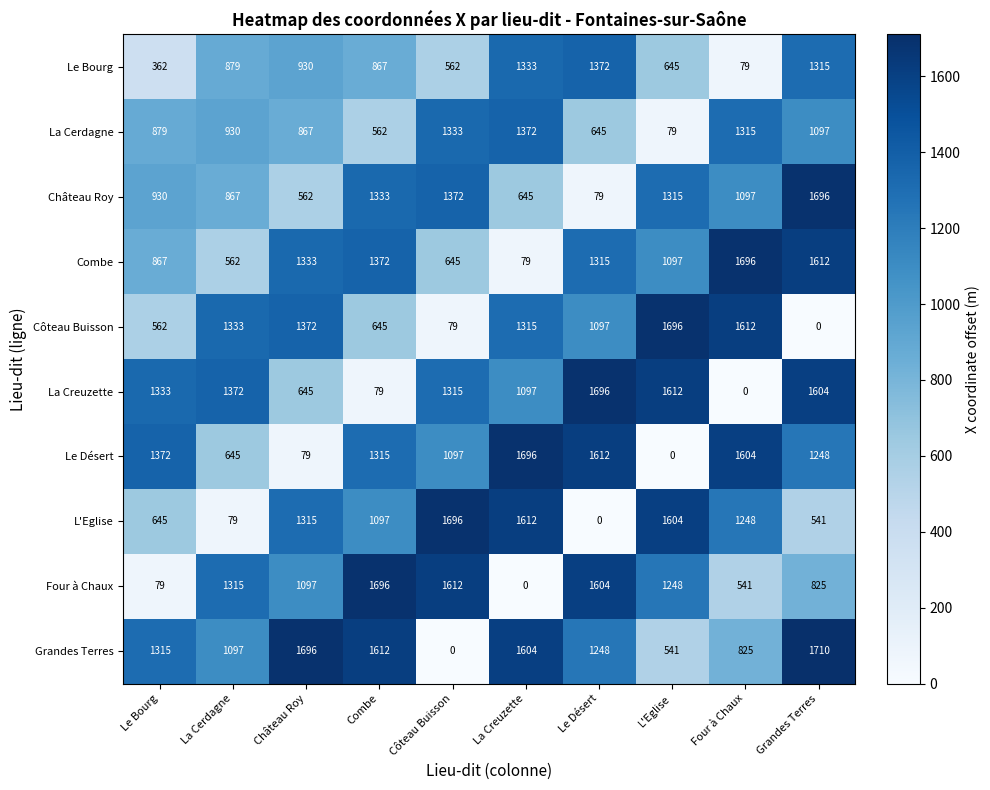

What is the total value across all series at L'Eglise?

9837